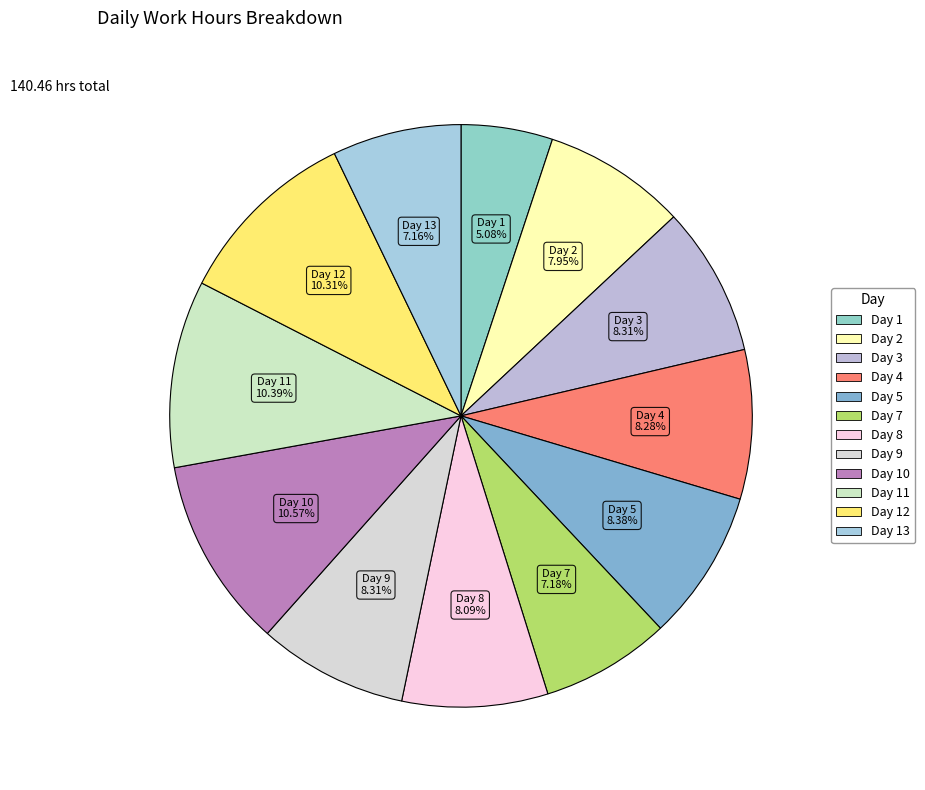

How many segments does this pie chart have?

12